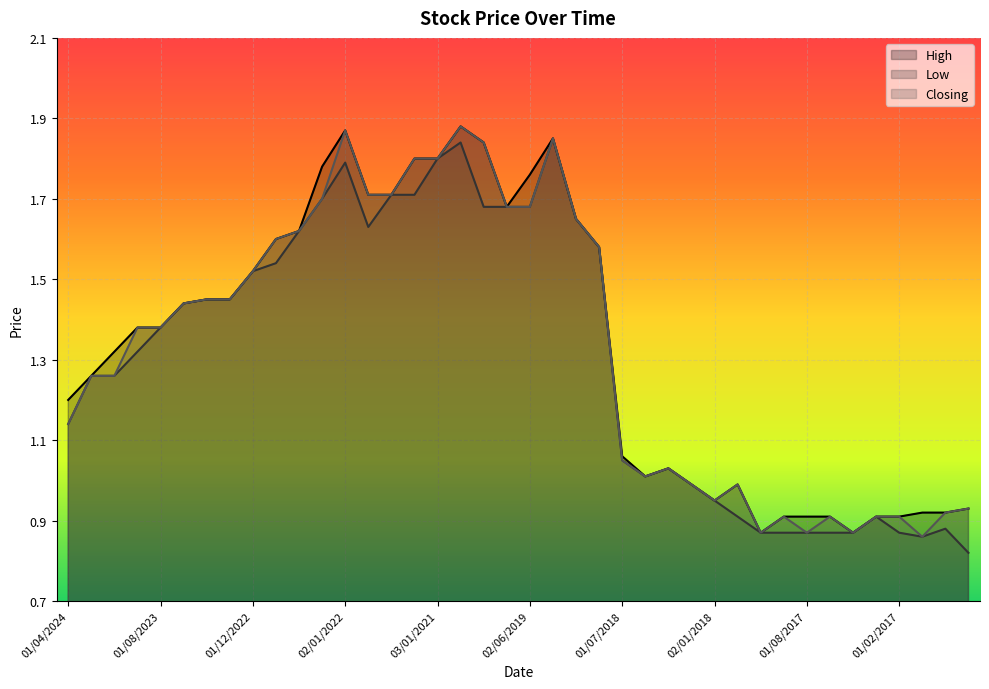

Reading left to right, list all the values displayed in this chart.

High: 1.2	1.3	1.3	1.4	1.4	1.4	1.4	1.4	1.5	1.6	1.6	1.8	1.9	1.7	1.7	1.8	1.8	1.9	1.8	1.7	1.8	1.9	1.6	1.6	1.1	1.0	1.0	1.0	0.9	1.0	0.9	0.9	0.9	0.9	0.9	0.9	0.9	0.9	0.9	0.9
Low: 1.1	1.3	1.3	1.3	1.4	1.4	1.4	1.4	1.5	1.5	1.6	1.7	1.8	1.6	1.7	1.7	1.8	1.8	1.7	1.7	1.7	1.9	1.6	1.6	1.1	1.0	1.0	1.0	0.9	0.9	0.9	0.9	0.9	0.9	0.9	0.9	0.9	0.9	0.9	0.8
Closing: 1.1	1.3	1.3	1.4	1.4	1.4	1.4	1.4	1.5	1.6	1.6	1.7	1.9	1.7	1.7	1.8	1.8	1.9	1.8	1.7	1.7	1.9	1.6	1.6	1.1	1.0	1.0	1.0	0.9	1.0	0.9	0.9	0.9	0.9	0.9	0.9	0.9	0.9	0.9	0.9